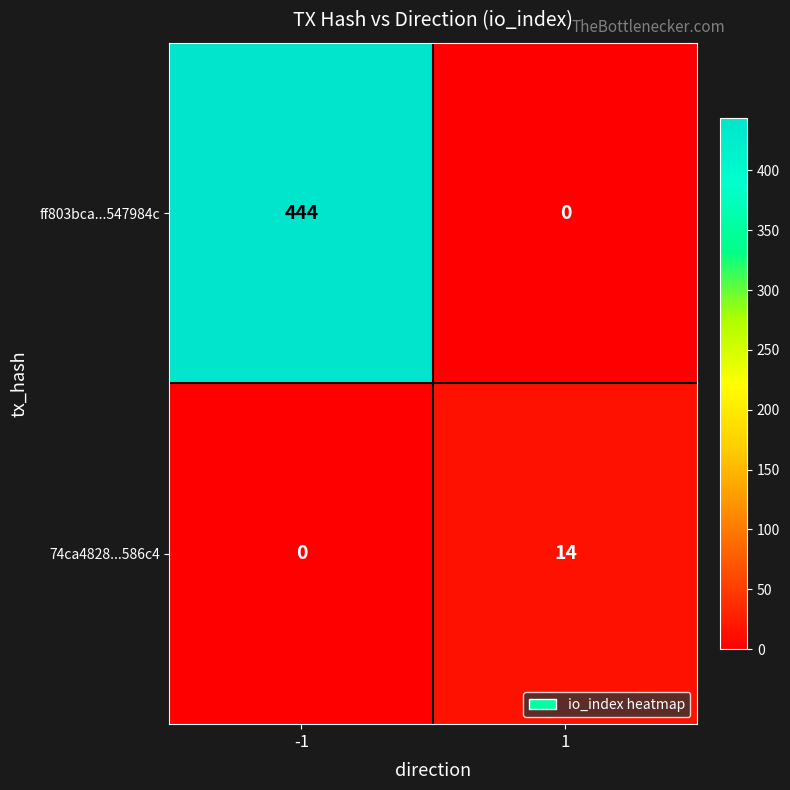

List the labels in order of 74ca4828...586c4 value, smallest first.

-1, 1